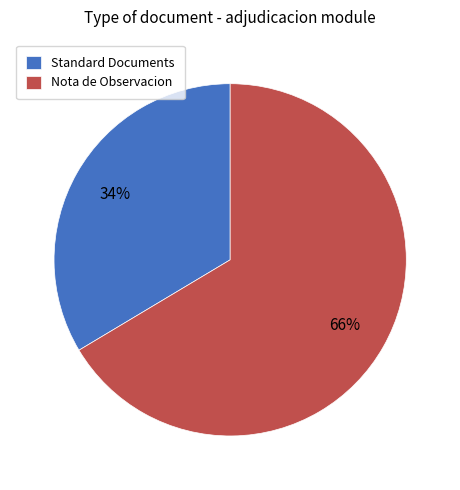

Is there a majority slice in this chart?

Yes